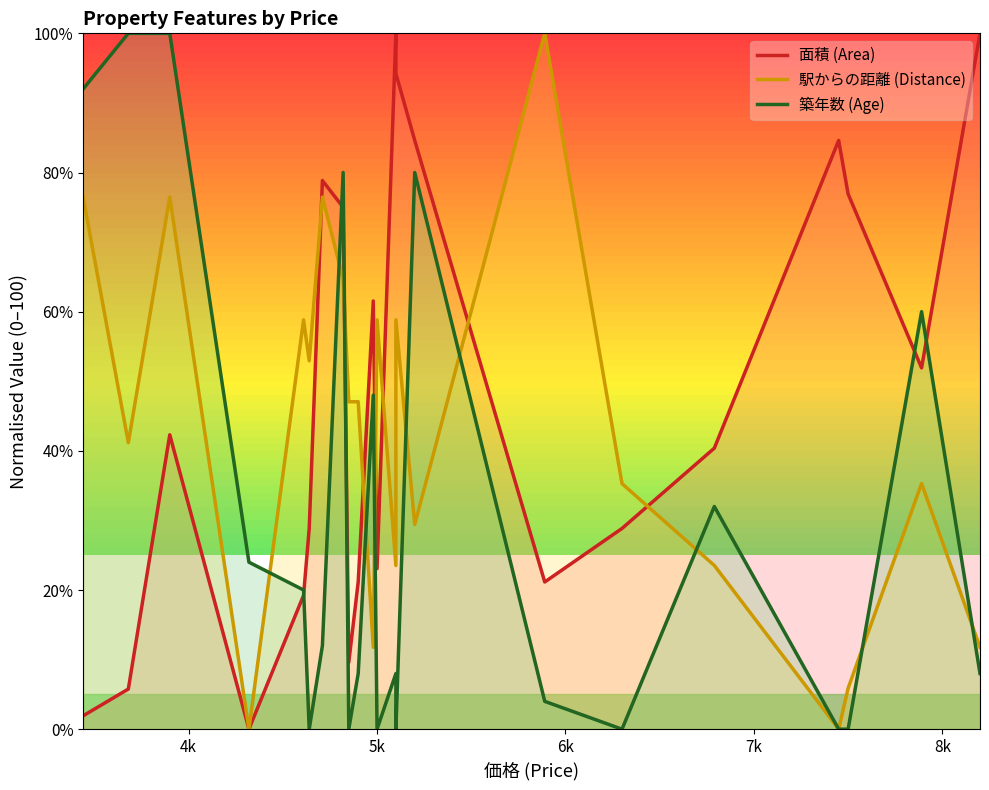

How many interior local peaks does the 面積 (Area) series have?

5